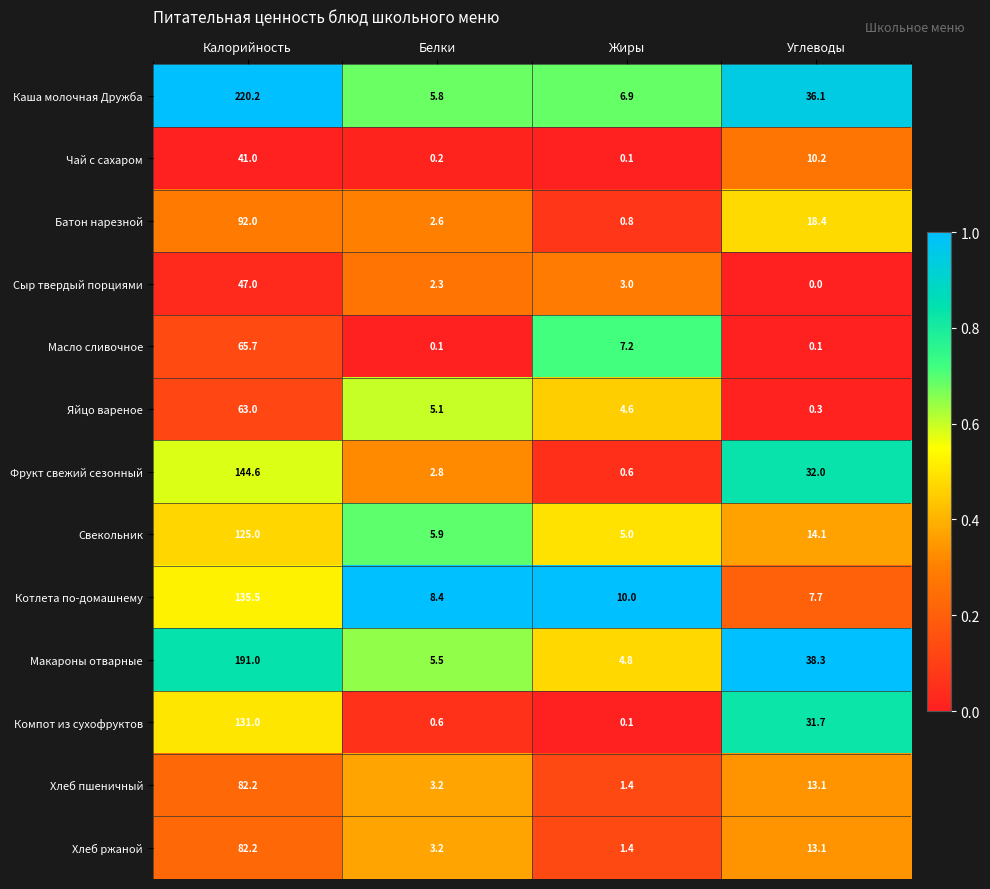

What is the total value across all series at Белки?

45.7